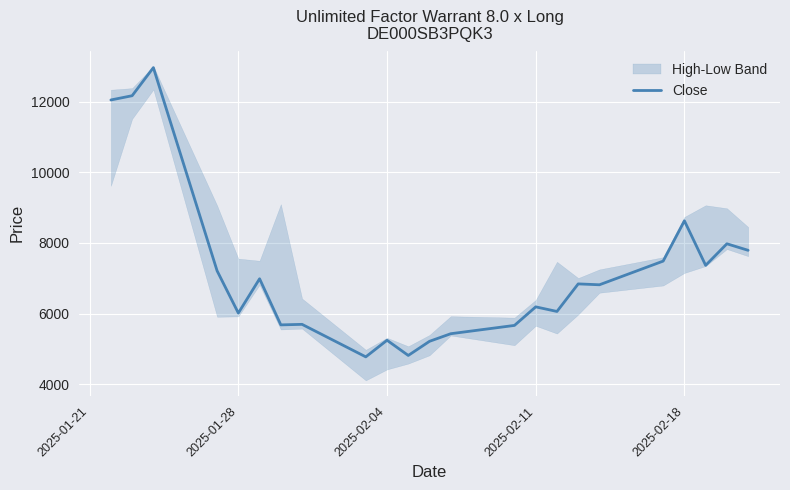

Where is Close nearest to the value 8867?

2025-02-18